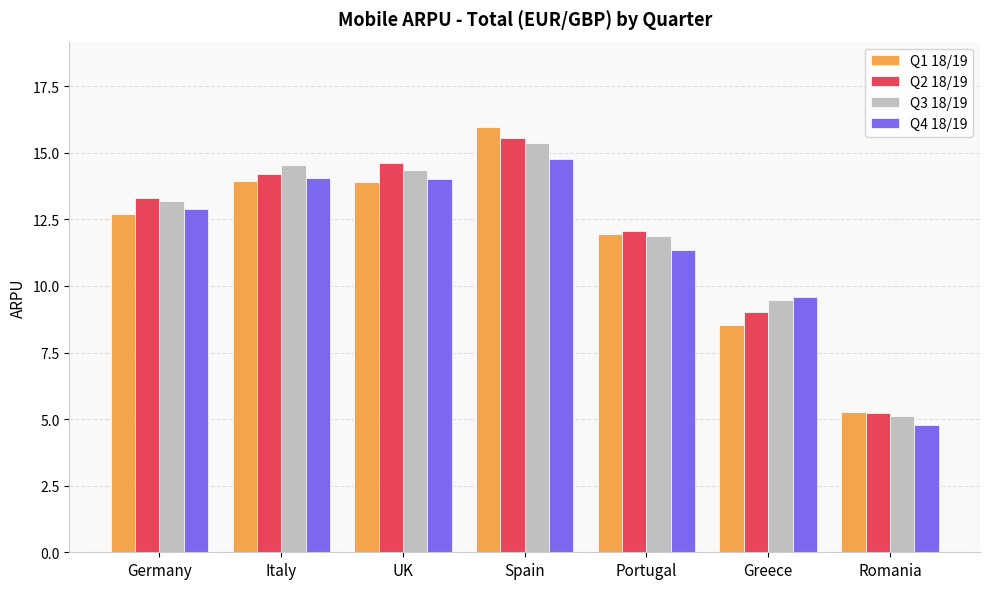

What is the label of the 6th bar from the right?

Italy